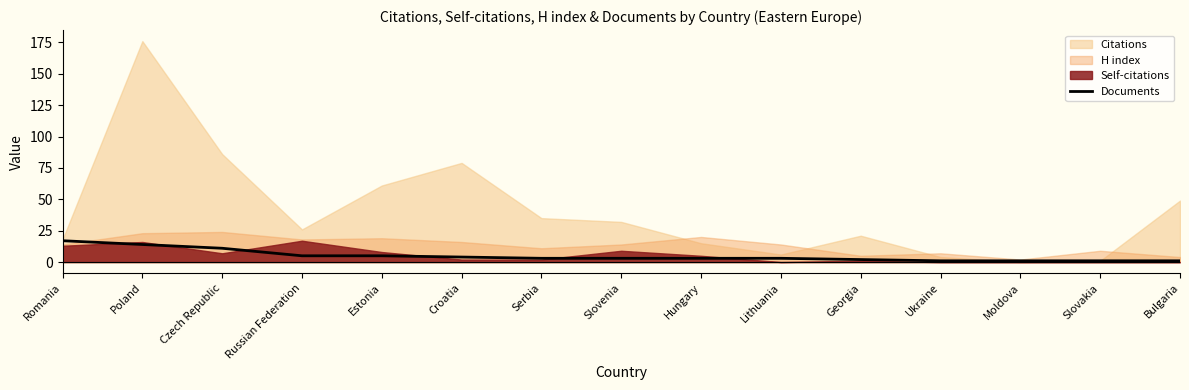

At which category does the chart reach its peak across all series?

Romania